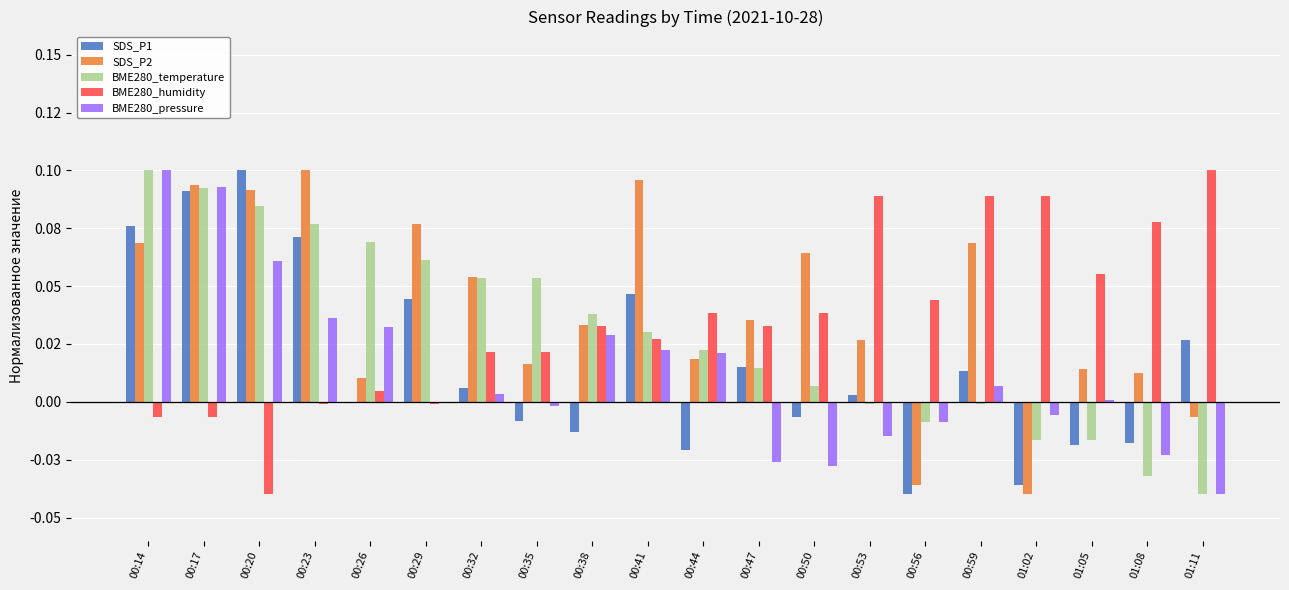

Does the chart contain stacked bars?

No